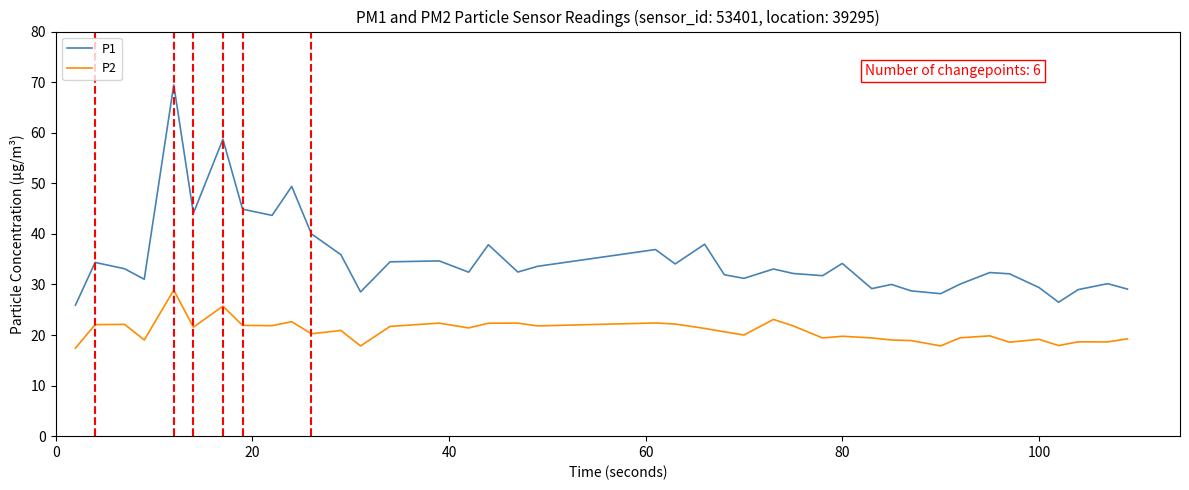

How many distinct data groups are displayed?

2